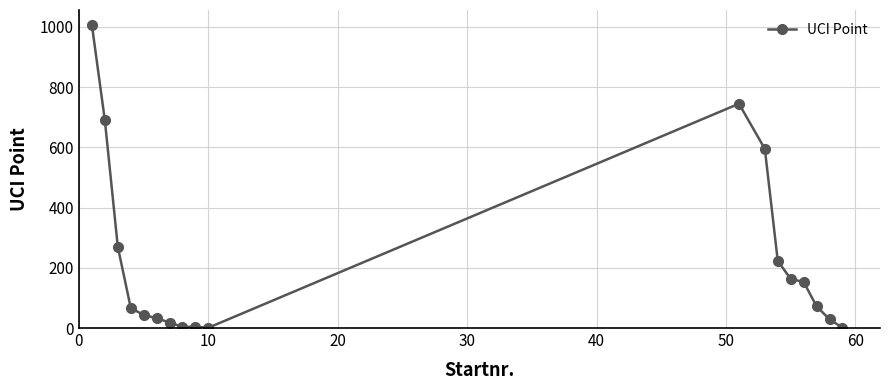

What is the maximum value shown in the chart?

1006